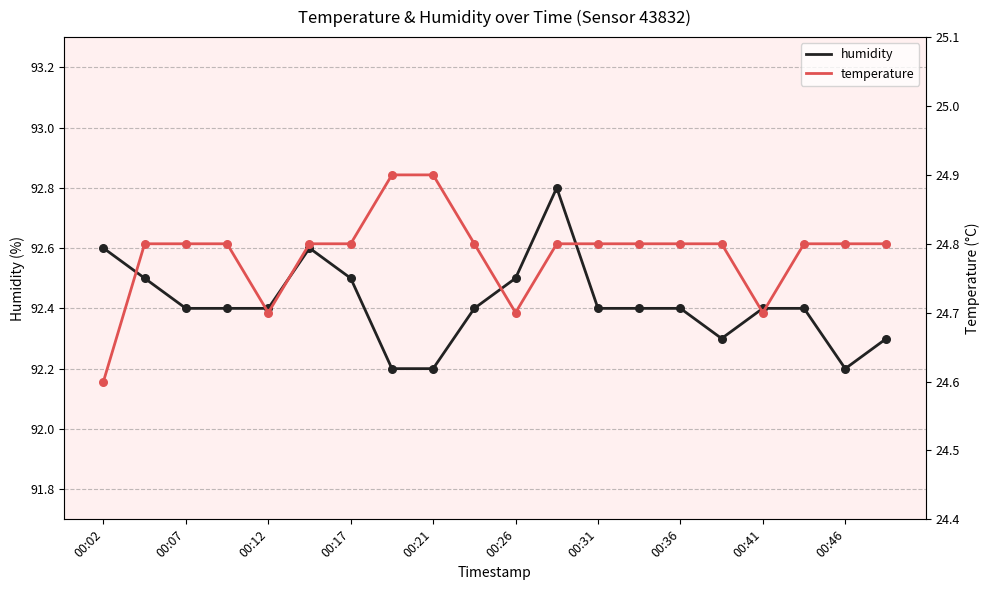

At how many categories does at least one series exceed 87?

20